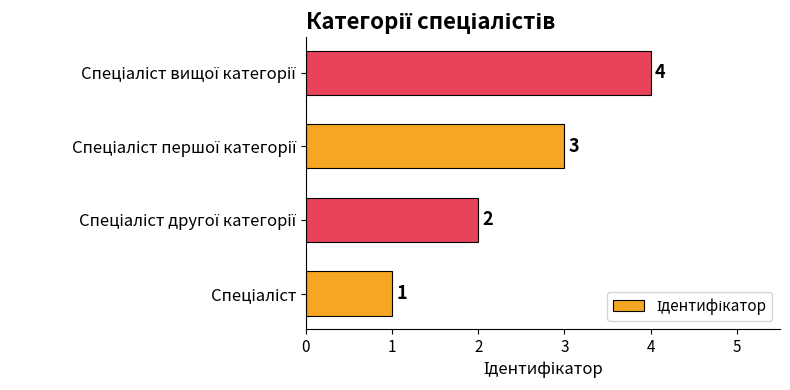

How many bars are there in total?

4